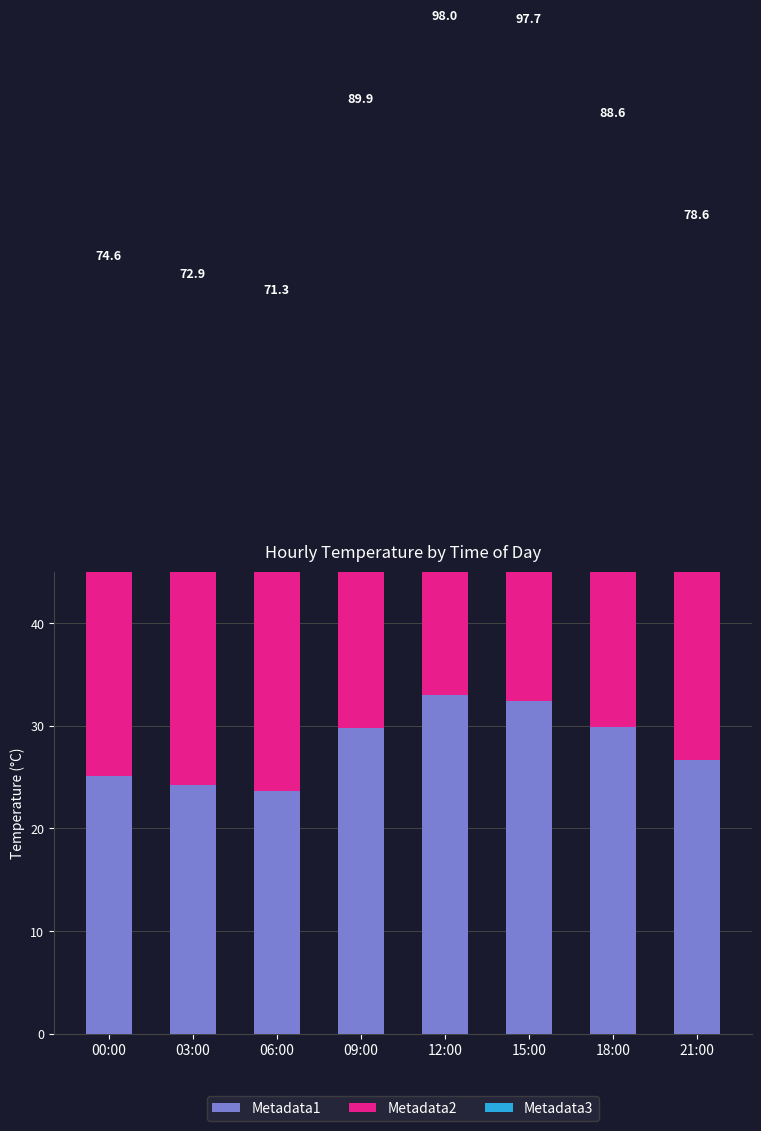

Between 18:00 and 15:00, which is larger?

15:00